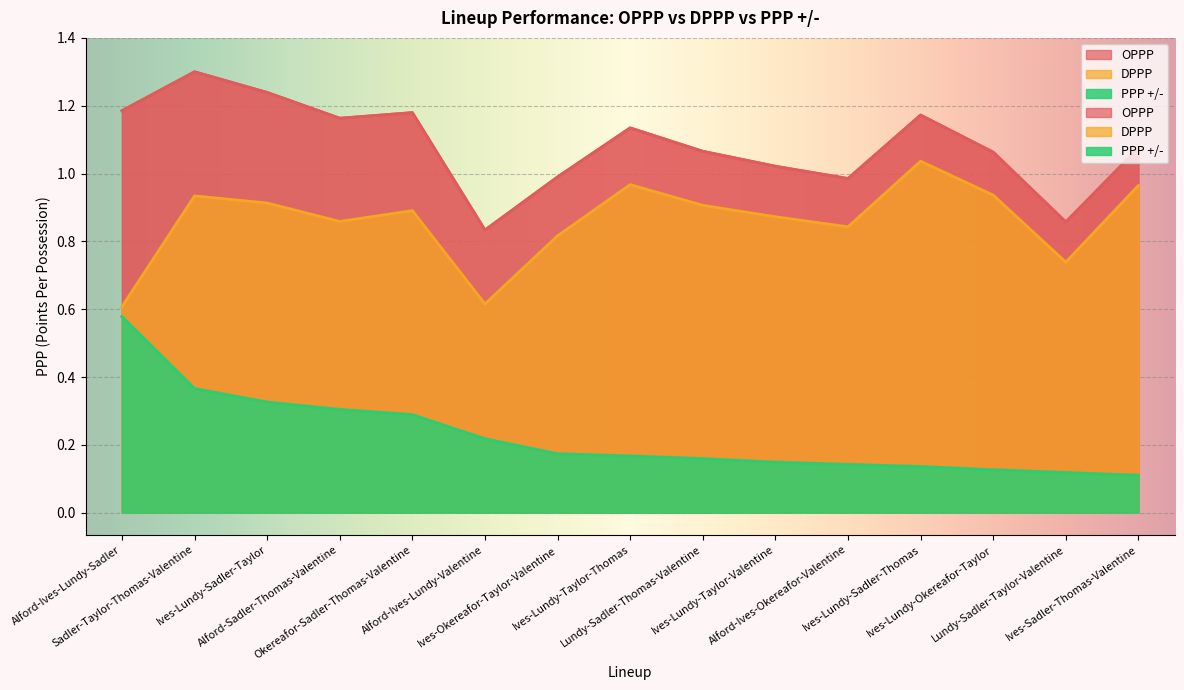

True or false: DPPP and PPP +/- intersect in this chart.

False